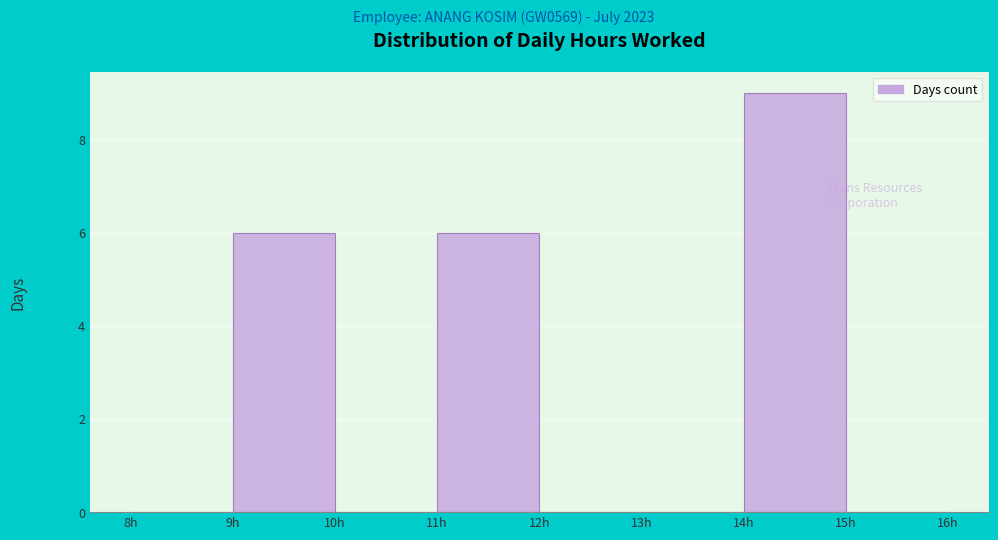

Reading left to right, list every bar in this chart as the range it spans on the x-axis followed by its height. The values are not printed on the chart, so give them approximately, as read against the axis.

8 to 9: 0
9 to 10: 6
10 to 11: 0
11 to 12: 6
12 to 13: 0
13 to 14: 0
14 to 15: 9
15 to 16: 0